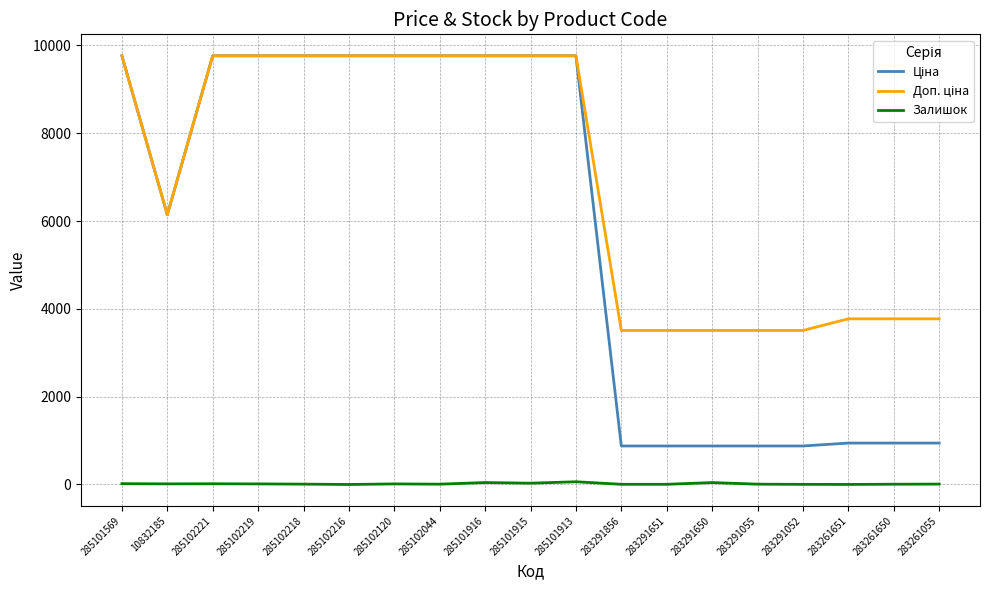

How many lines are shown in the chart?

3